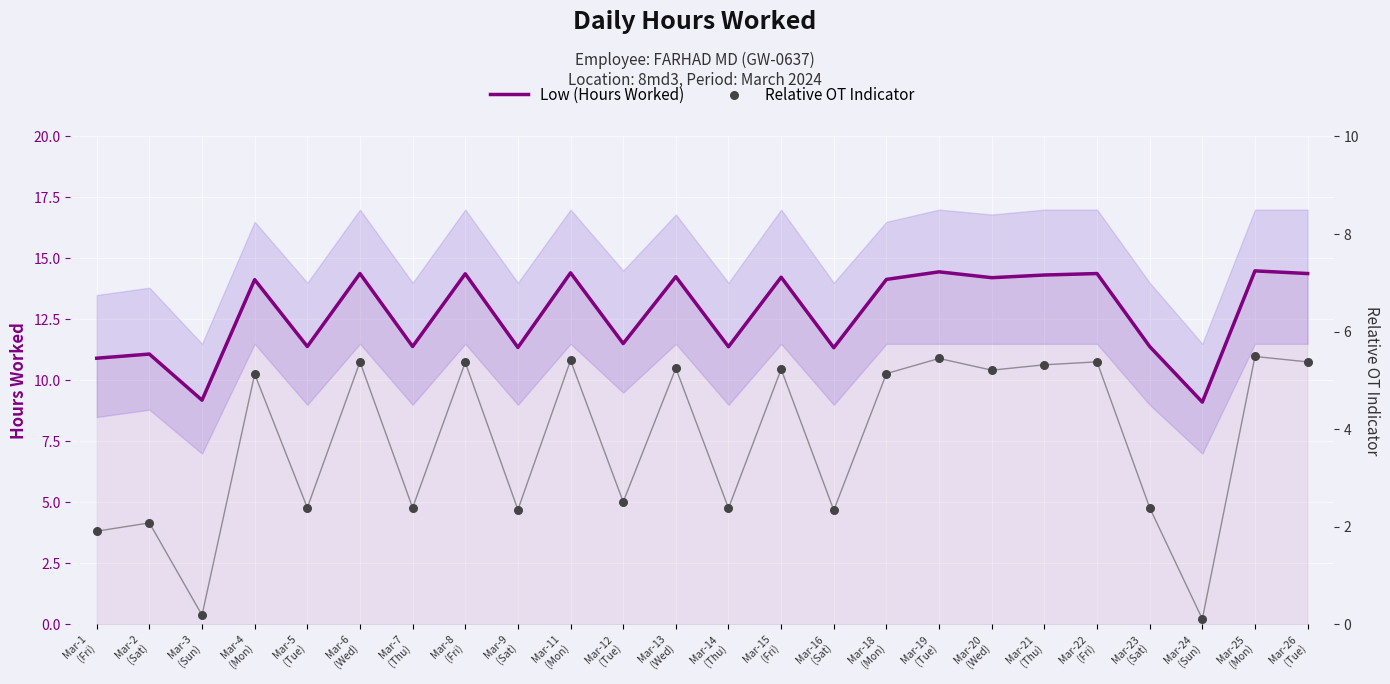

Which series contains the lowest Y value?

Relative OT Indicator